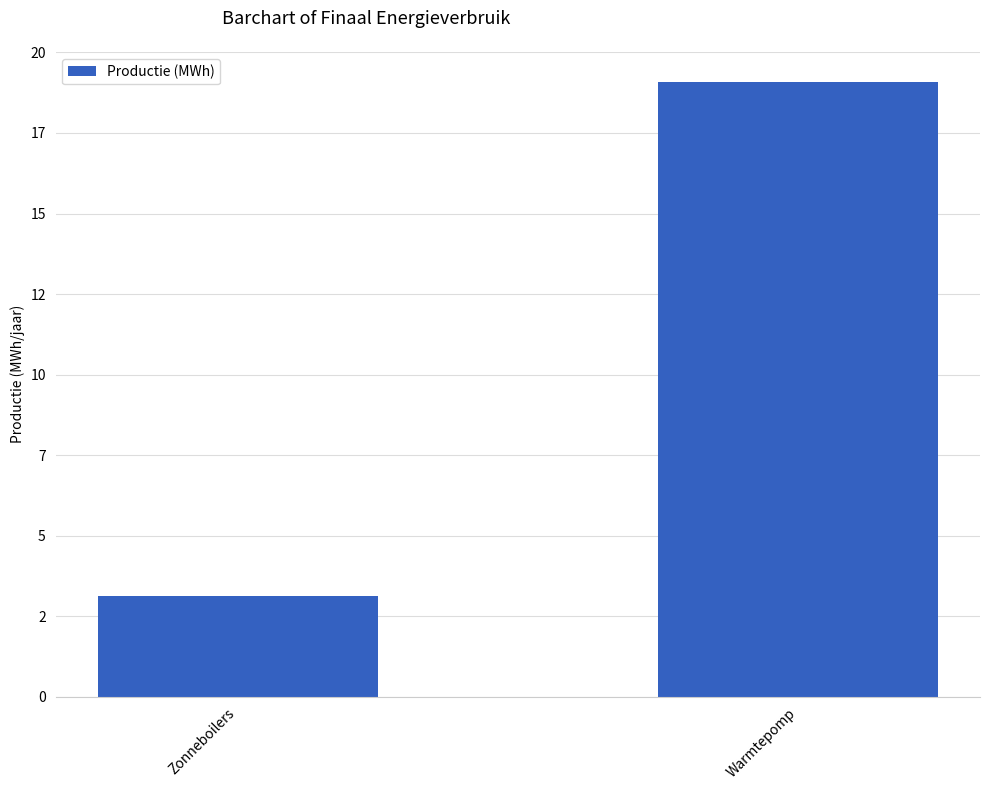

What position from the right is Zonneboilers?

2